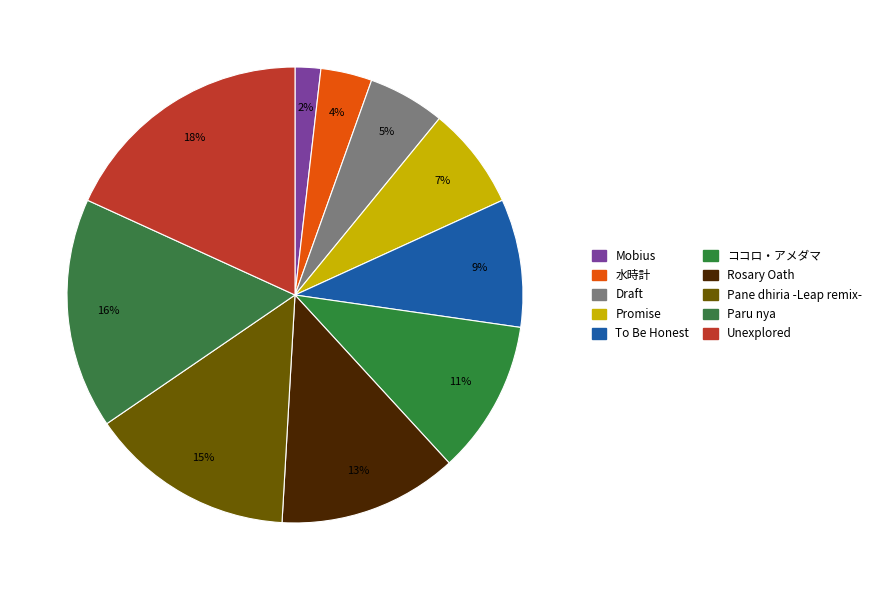

Count the number of slices in the pie.

10